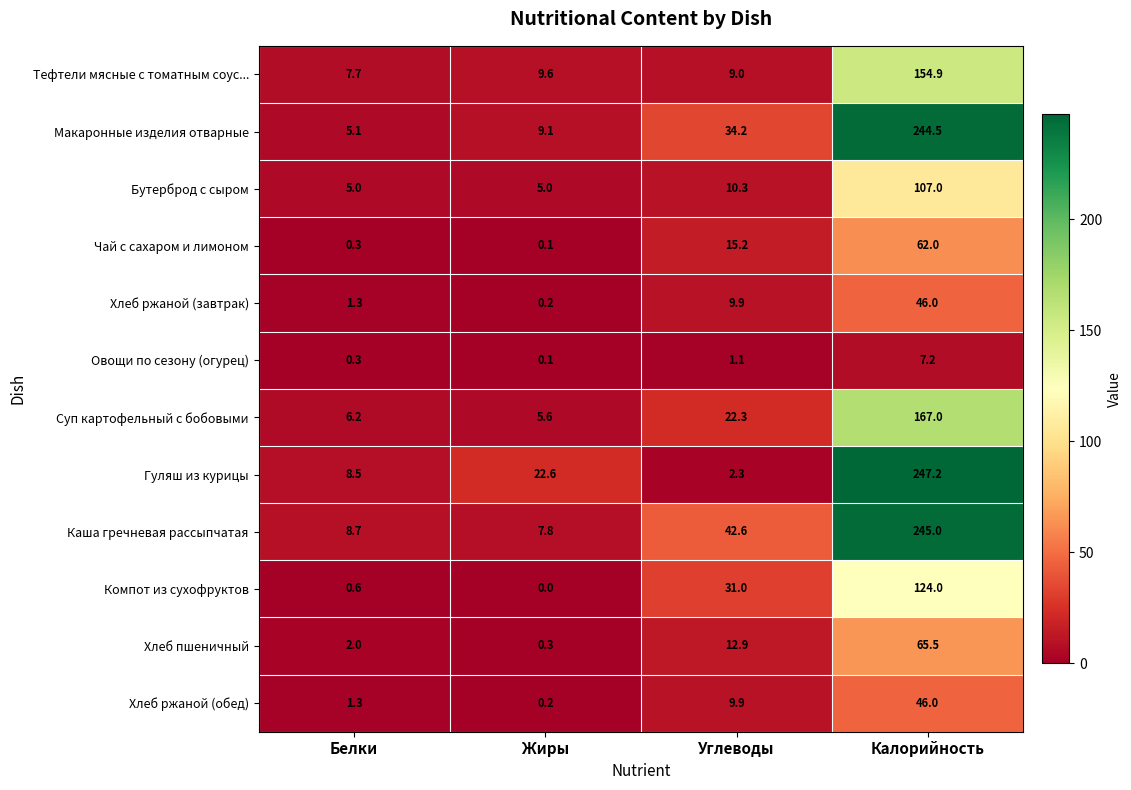

What is the sum of the Хлеб ржаной (обед) values at Углеводы and Калорийность?

55.9